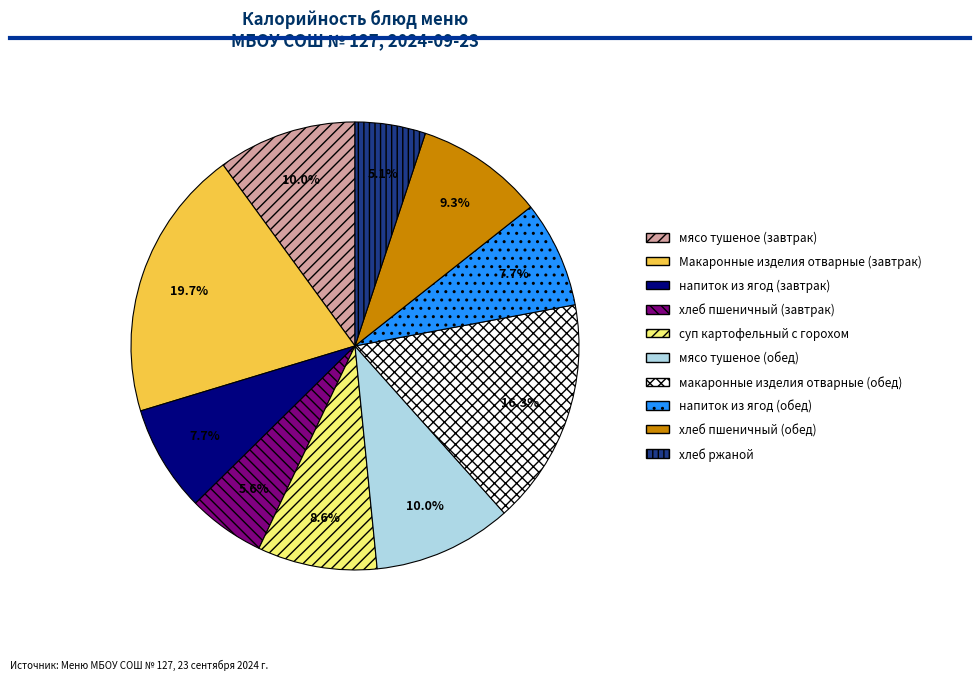

To the nearest percent, what portion does Макаронные изделия отварные (завтрак) represent?

20%